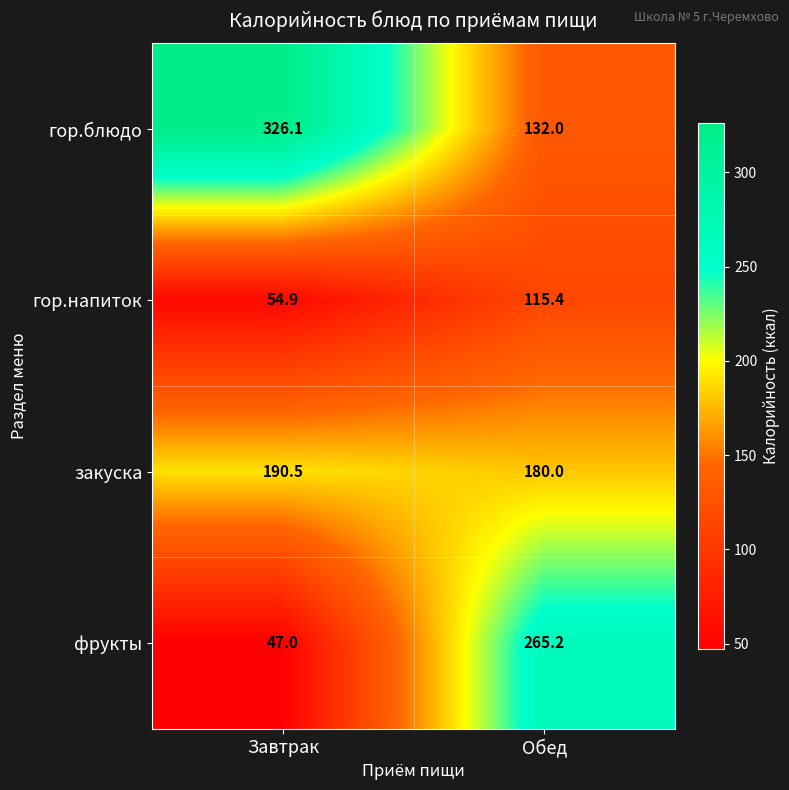

How many series are shown in this chart?

4